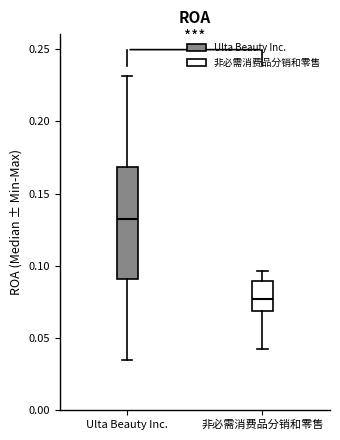

Reading left to right, transcribe this box plot: for each box, give where its median line is, the range the box spans, and where its two whiskers end, as read against the y-axis. The values are not printed on the chart, so give them approximately, as read against the axis.

Ulta Beauty Inc.: median 0.135, box 0.090 to 0.170, whiskers 0.035 to 0.230
非必需消费品分销和零售: median 0.075, box 0.070 to 0.090, whiskers 0.040 to 0.095